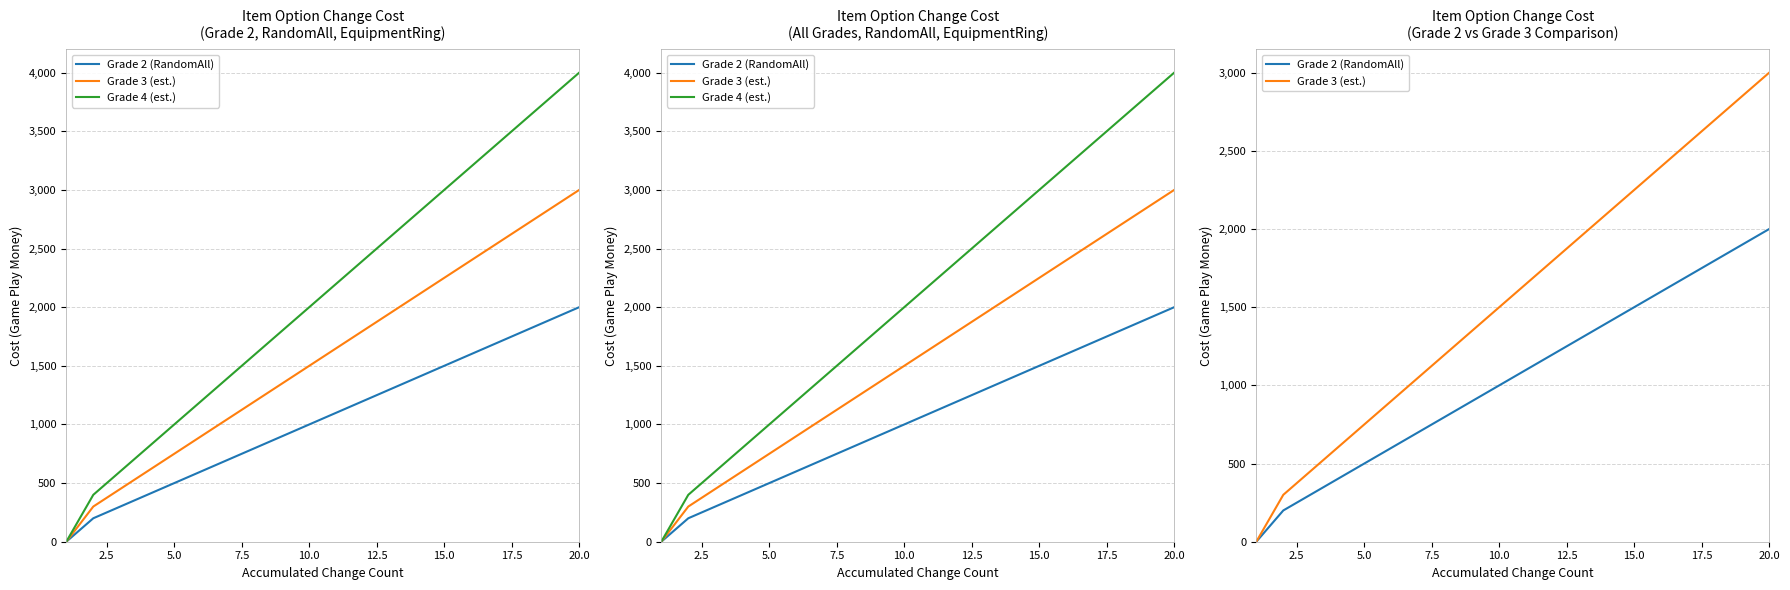

Reading left to right, list all the values displayed in this chart.

Grade 2 (RandomAll): 0	200	300	400	500	600	700	800	900	1000	1100	1200	1300	1400	1500	1600	1700	1800	1900	2000
Grade 3 (est.): 0	300	450	600	750	900	1050	1200	1350	1500	1650	1800	1950	2100	2250	2400	2550	2700	2850	3000
Grade 4 (est.): 0	400	600	800	1000	1200	1400	1600	1800	2000	2200	2400	2600	2800	3000	3200	3400	3600	3800	4000